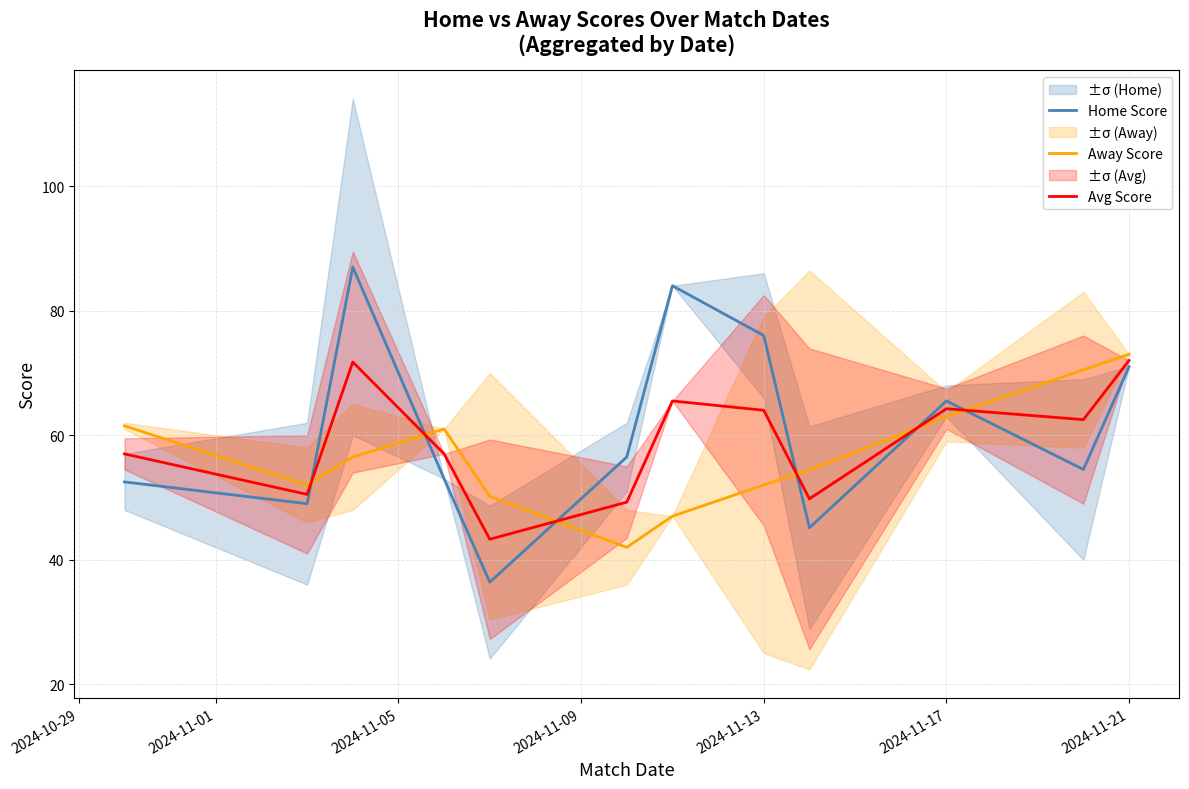

Which series has the largest total across all categories?

Home Score